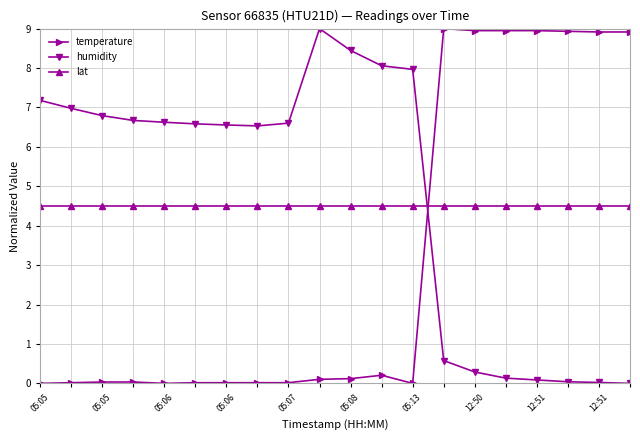

What is the maximum value shown in the chart?

9.0